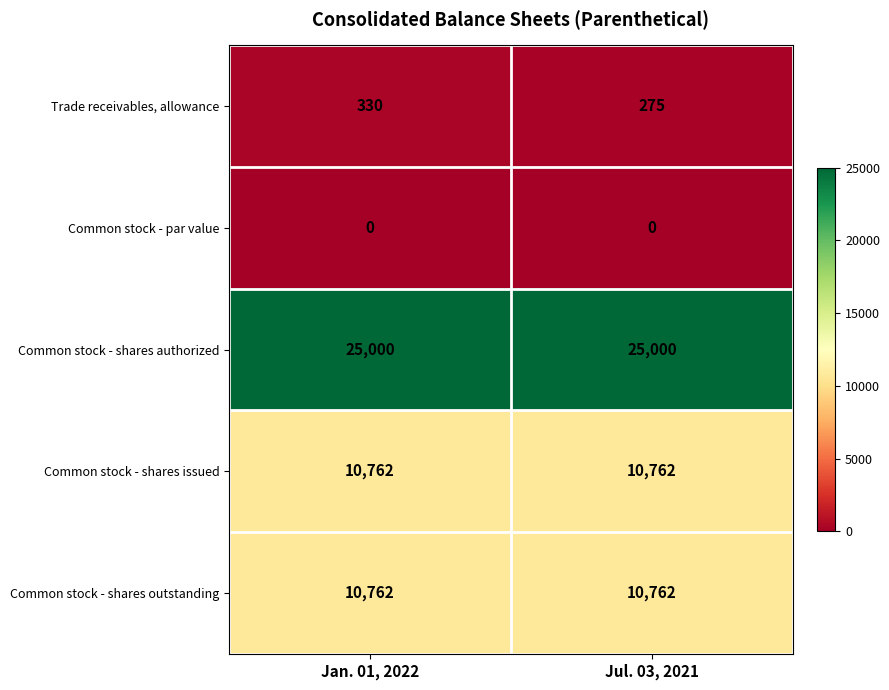

Reading left to right, extract all data points from this chart.

Trade receivables, allowance: Jan. 01, 2022=330	Jul. 03, 2021=275
Common stock - par value: Jan. 01, 2022=0	Jul. 03, 2021=0
Common stock - shares authorized: Jan. 01, 2022=25000	Jul. 03, 2021=25000
Common stock - shares issued: Jan. 01, 2022=10762	Jul. 03, 2021=10762
Common stock - shares outstanding: Jan. 01, 2022=10762	Jul. 03, 2021=10762